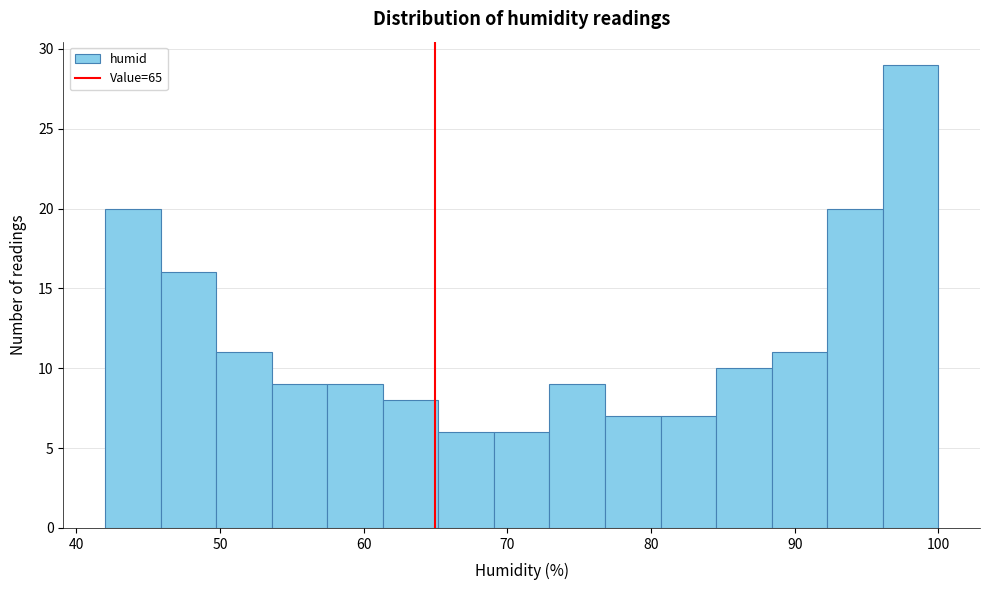

Around what value on the x-axis is the tallest bar? Give the approximate position of its centre, as read against the axis.

98